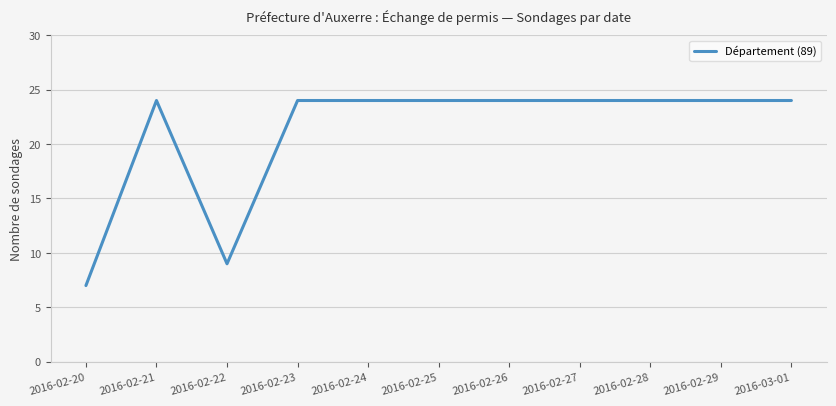

What position from the right is 2016-02-27?

4